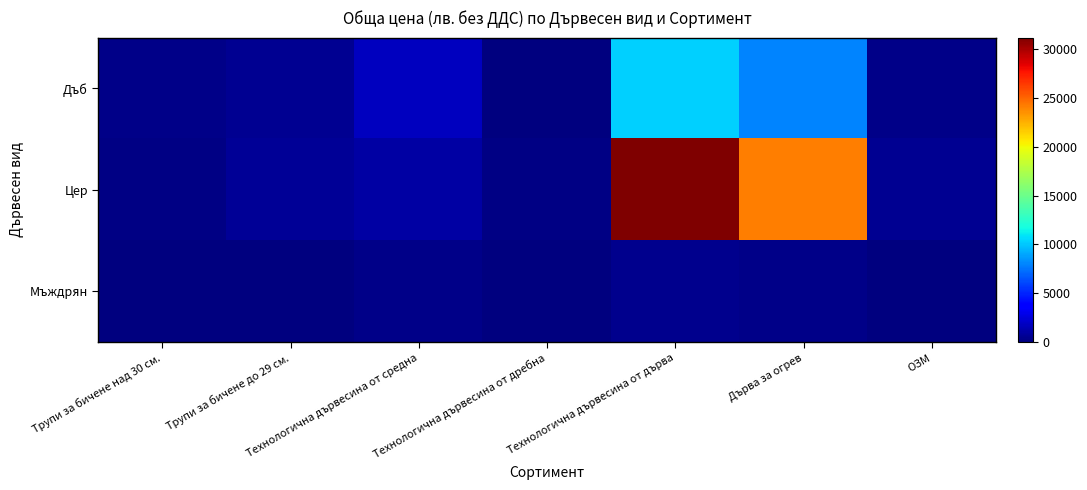

Count the number of categories in the chart.

7